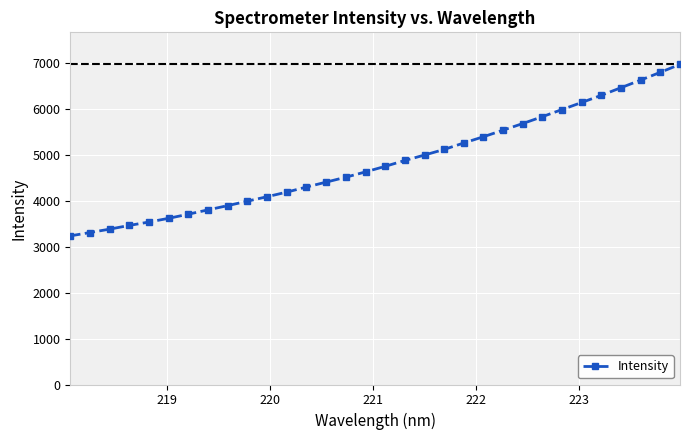

What is the minimum value shown in the chart?

3238.8